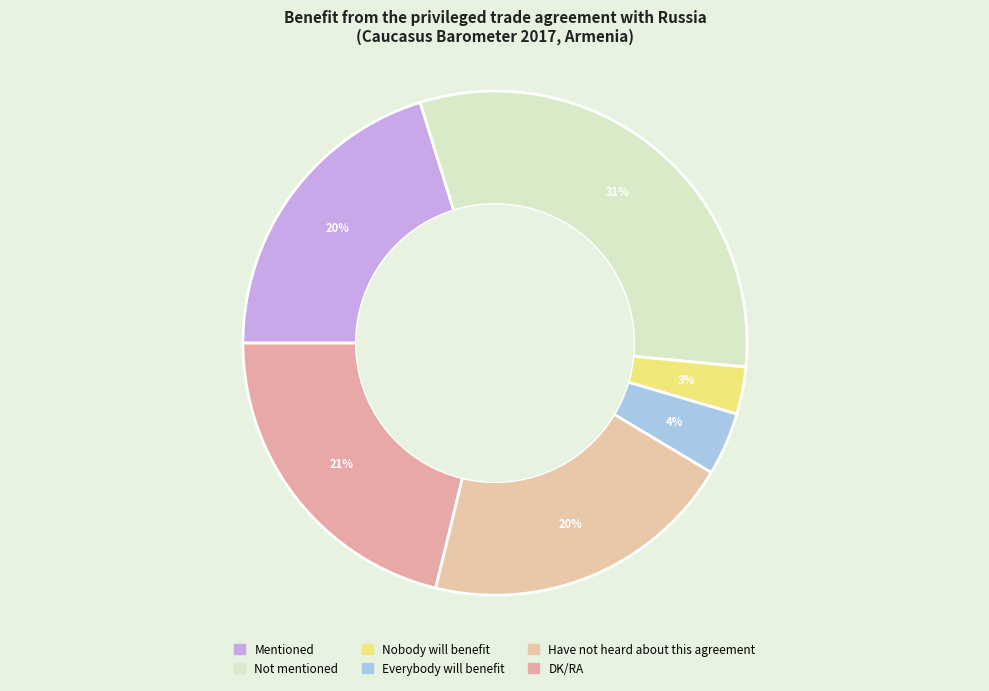

To the nearest percent, what is the average slice percentage?

17%